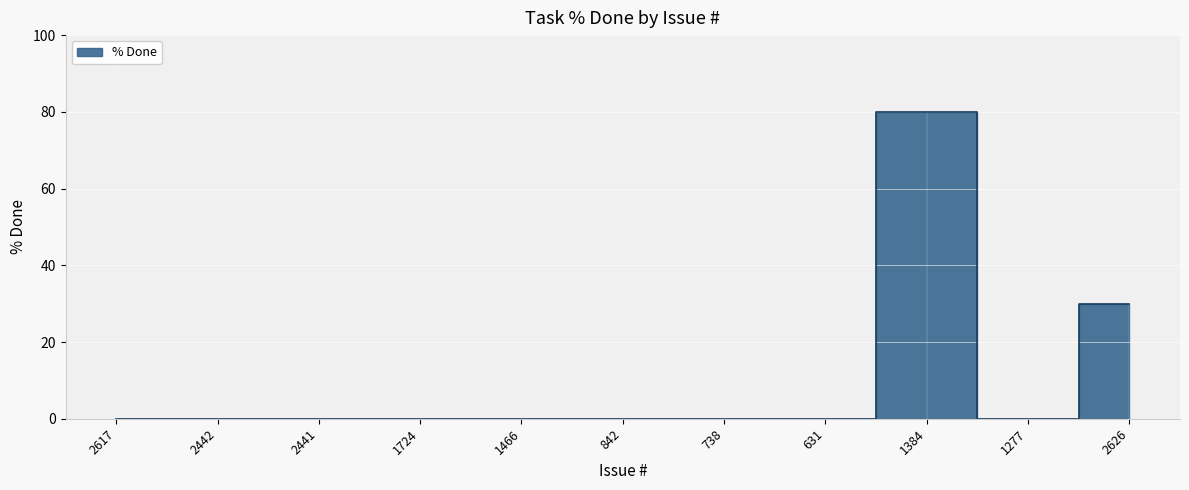

What is the greatest value displayed?

80